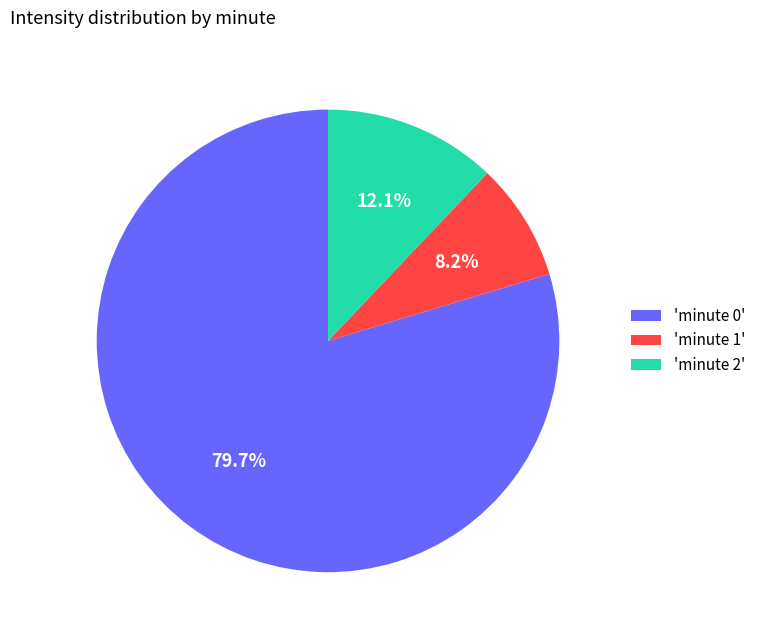

How many segments does this pie chart have?

3